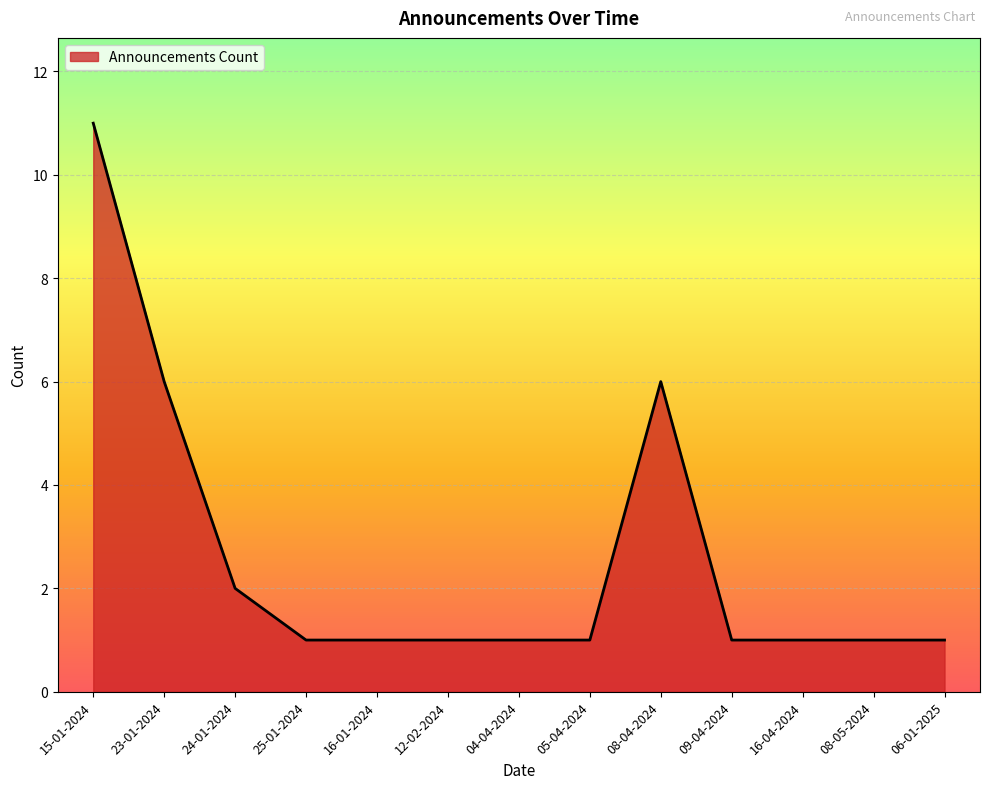

Does the chart have visible grid lines?

Yes